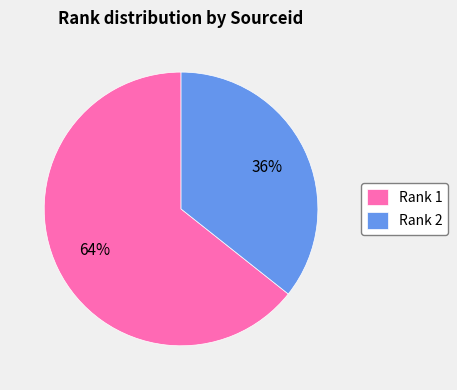

Does Rank 1 represent more than half of the total?

Yes